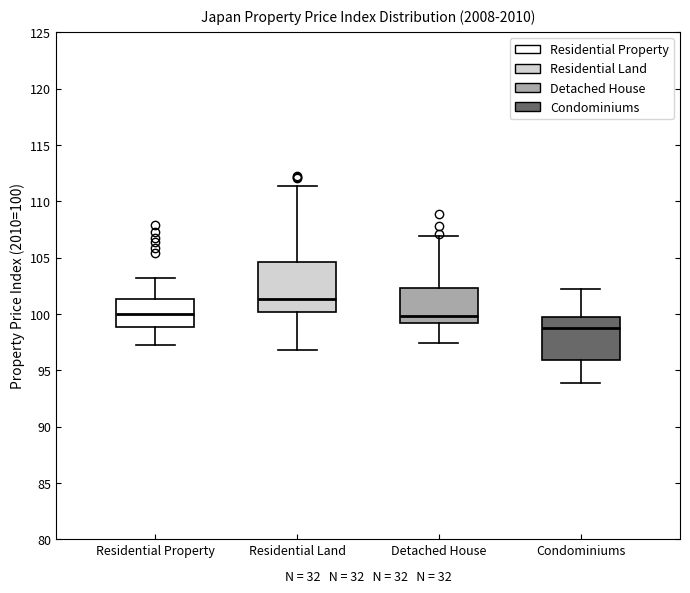

Reading left to right, read every box against the y-axis: the position of its median line, the range the box covers, and the ends of its whiskers. The values are not printed on the chart, so give them approximately, as read against the axis.

Residential Property: median 100.0, box 99.0 to 101.5, whiskers 97.5 to 103.0
Residential Land: median 101.5, box 100.0 to 104.5, whiskers 97.0 to 111.5
Detached House: median 100.0, box 99.0 to 102.5, whiskers 97.5 to 107.0
Condominiums: median 99.0, box 96.0 to 99.5, whiskers 94.0 to 102.0